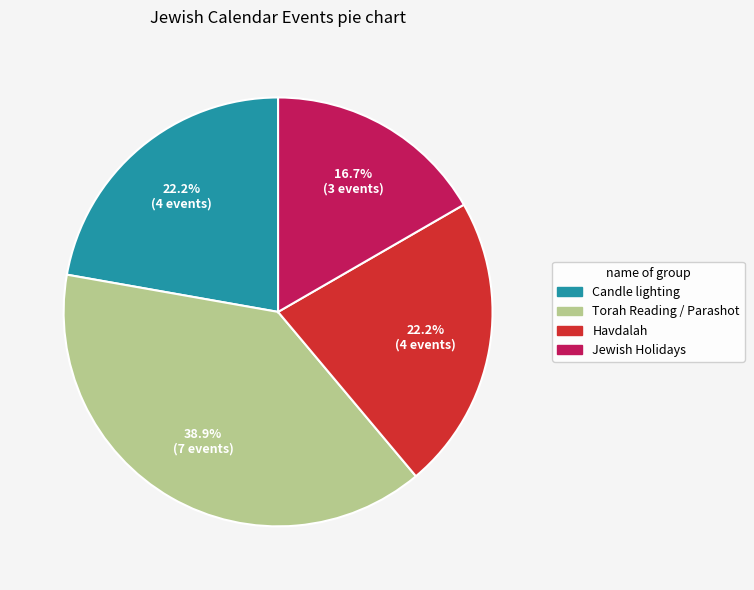

What is the ratio of the value at Jewish Holidays to the value at Havdalah?

0.8